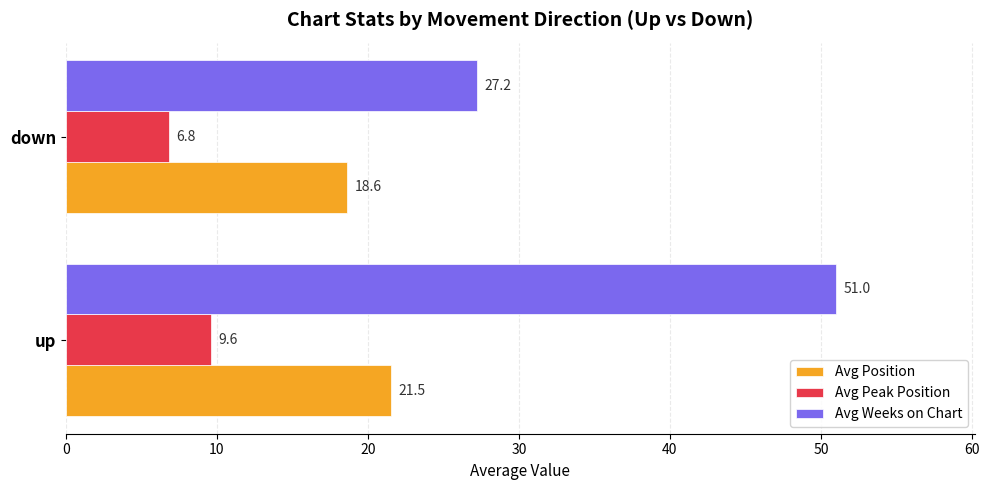

What is the difference between the Avg Weeks on Chart values at down and up?

23.8